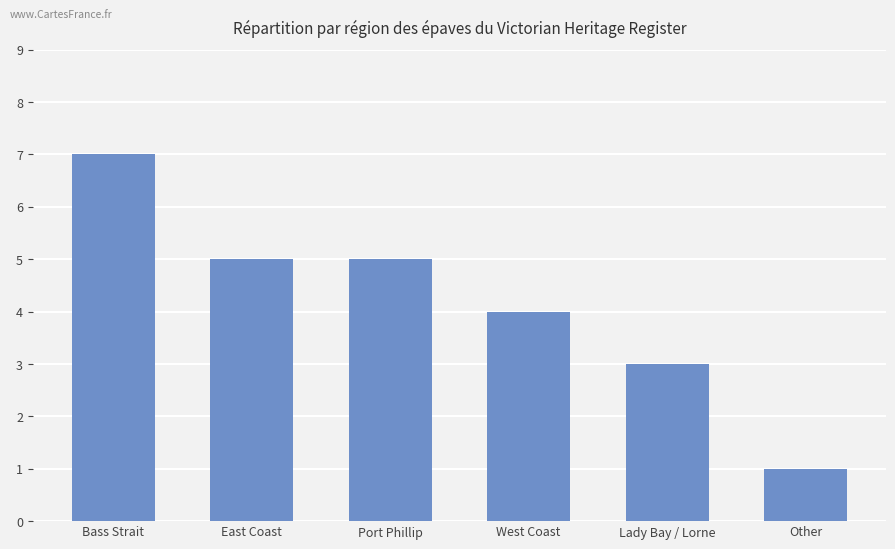

Where is the data nearest to the value 4?

West Coast